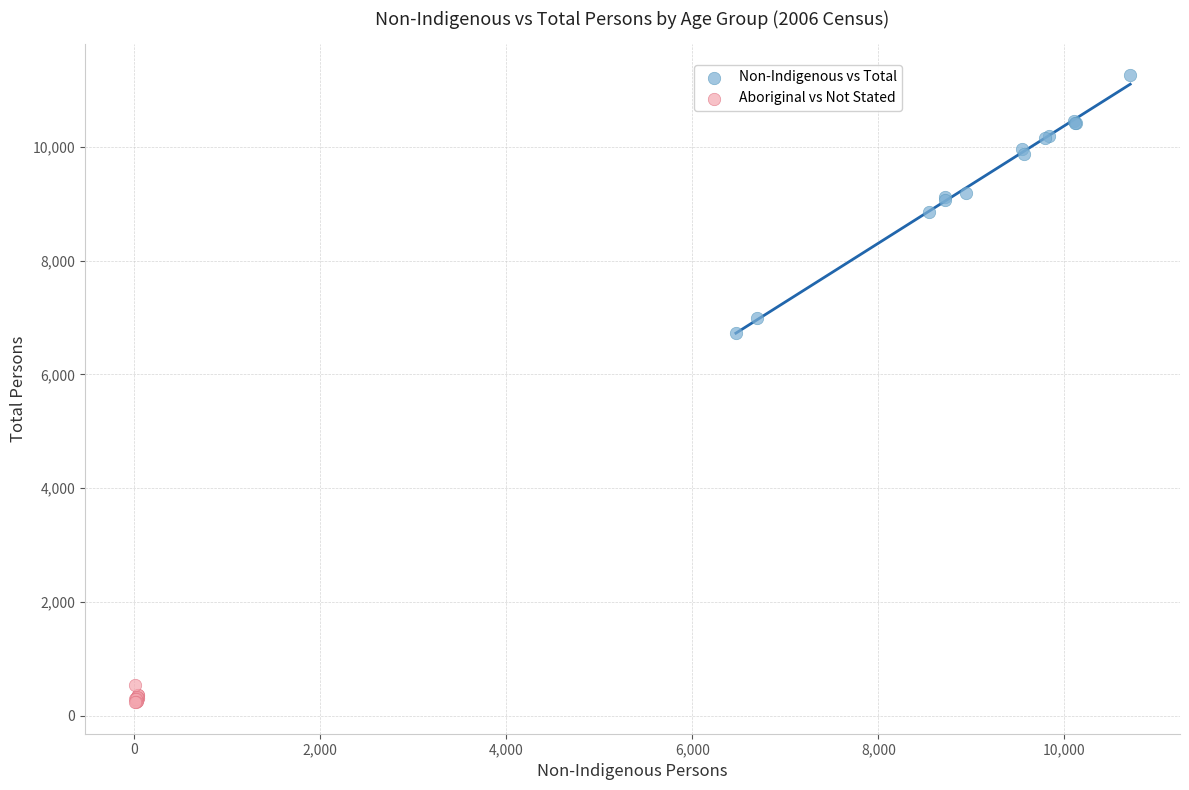

What are all the series names shown in the legend?

Non-Indigenous vs Total, Aboriginal vs Not Stated